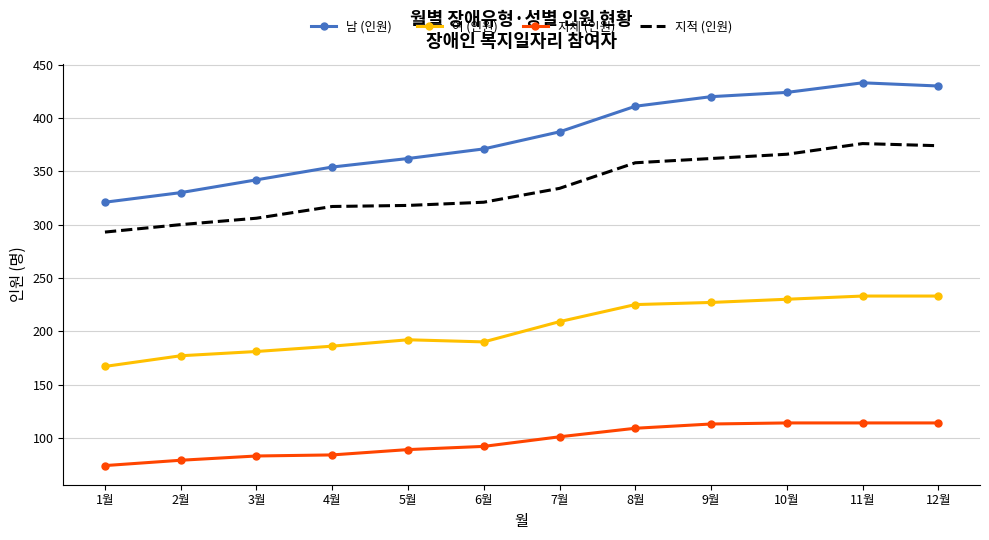

Between 4월 and 8월, which series saw the biggest shift?

남 (인원)